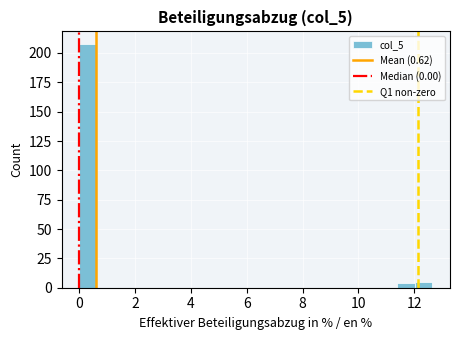

Read against the x-axis, roughly where is the centre of the tallest bar?

0.4